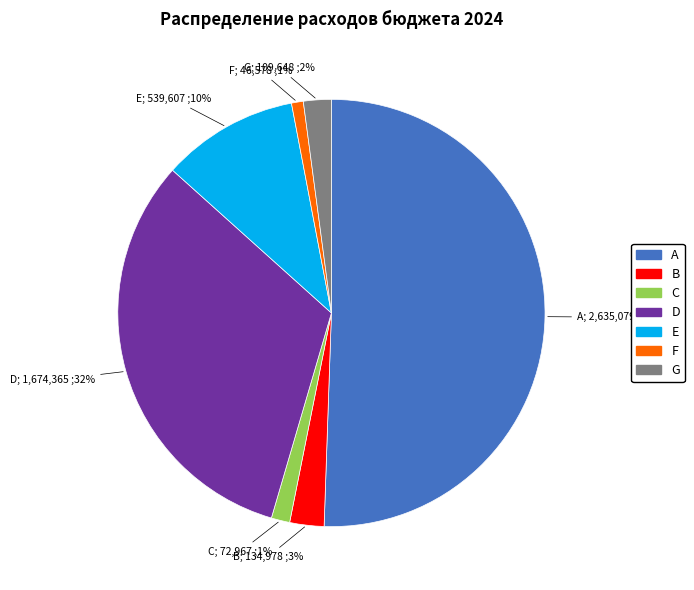

Which category has the biggest portion of the pie?

A